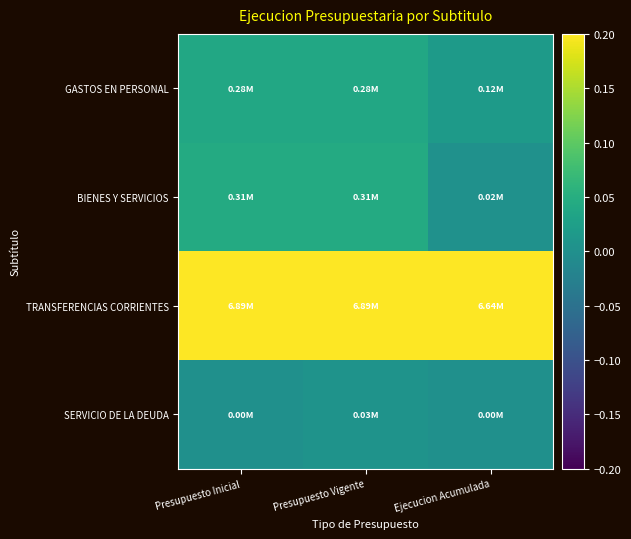

Which series changed the most between Presupuesto Vigente and Ejecucion Acumulada?

BIENES Y SERVICIOS